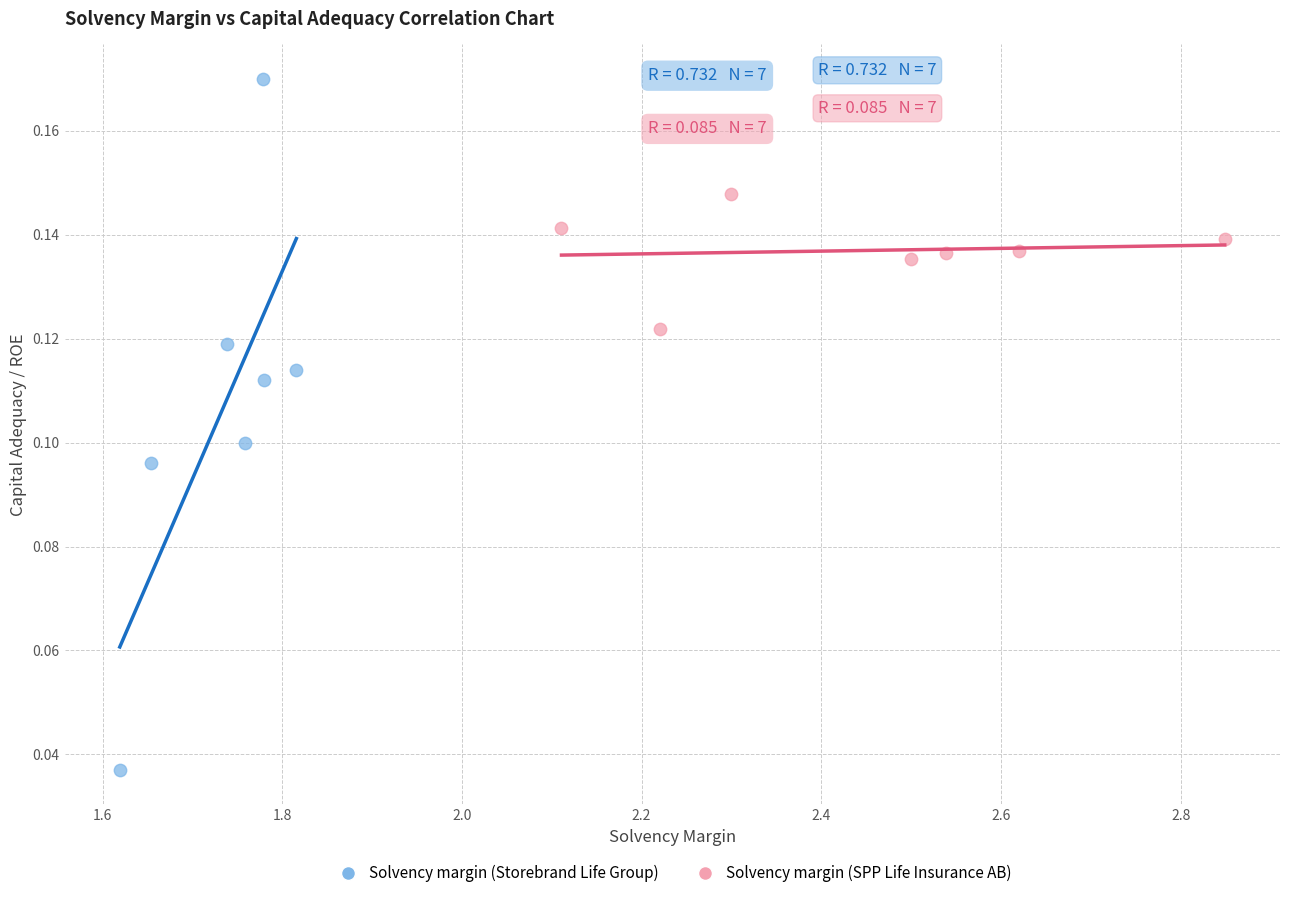

Which series has the largest Y range (max minus min)?

Solvency margin (Storebrand Life Group)